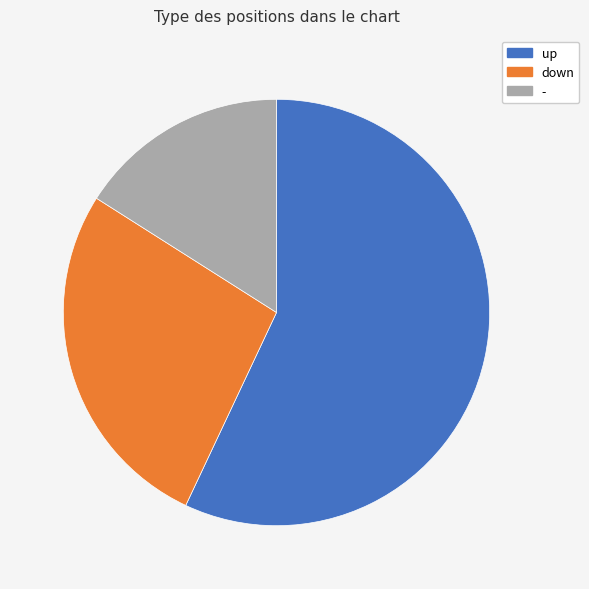

What is the ratio of the value at down to the value at -?

1.7